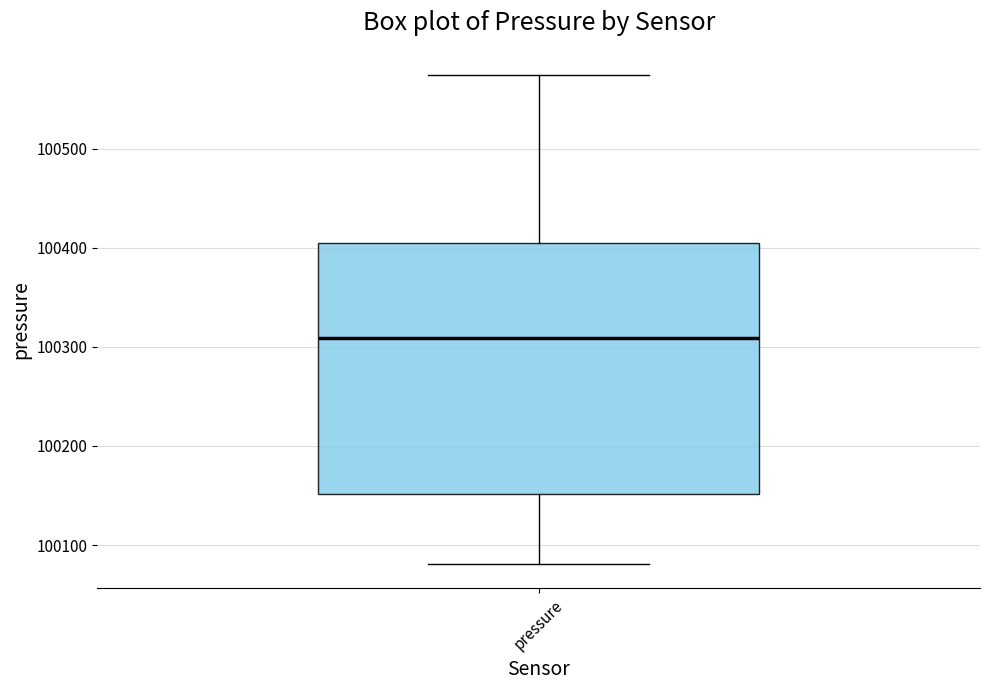

Read this box plot against the y-axis: the position of the median line, the range covered by the box, and the ends of both whiskers. The values are not printed on the chart, so give them approximately, as read against the axis.

median 100310, box 100150 to 100410, whiskers 100080 to 100570